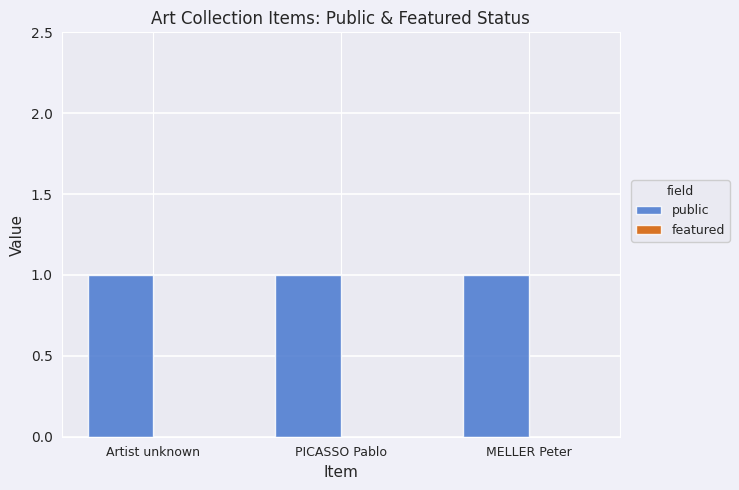

Reading right to left, transcribe all the data shown in this chart.

public: MELLER Peter=1	PICASSO Pablo=1	Artist unknown=1
featured: MELLER Peter=0	PICASSO Pablo=0	Artist unknown=0